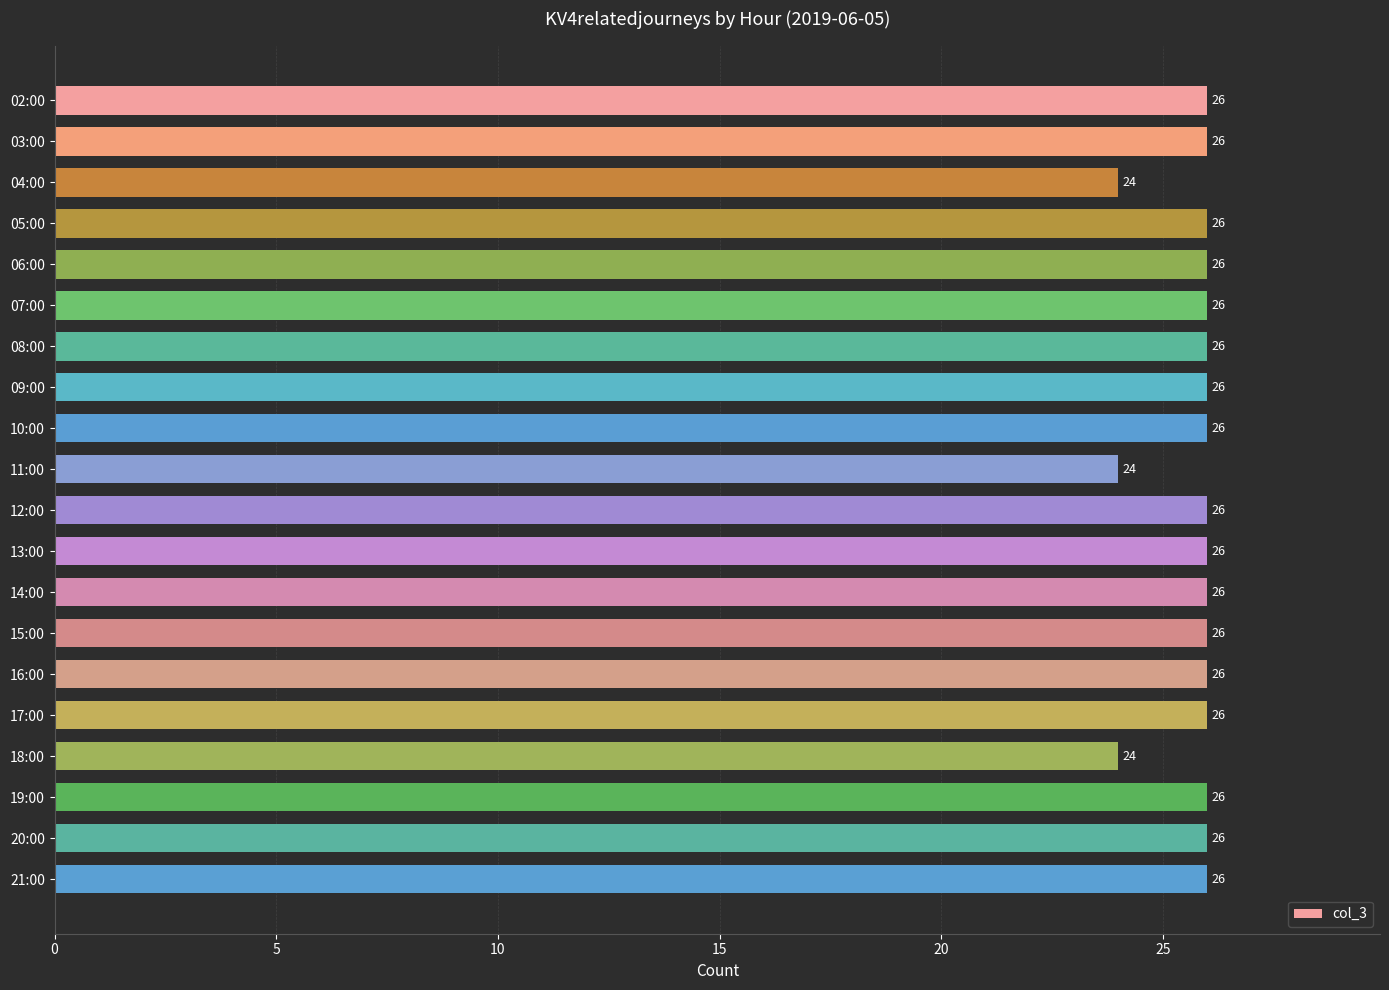

How many values are between 26 and 27?

17